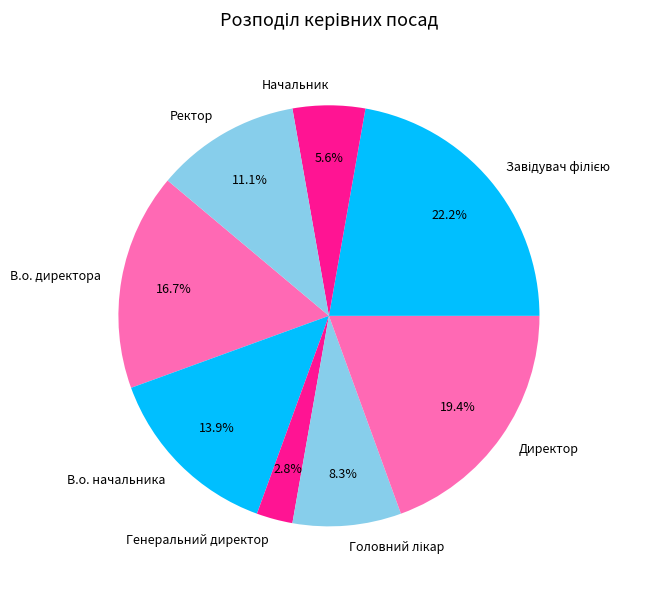

Does В.о. начальника account for over 50% of the chart?

No